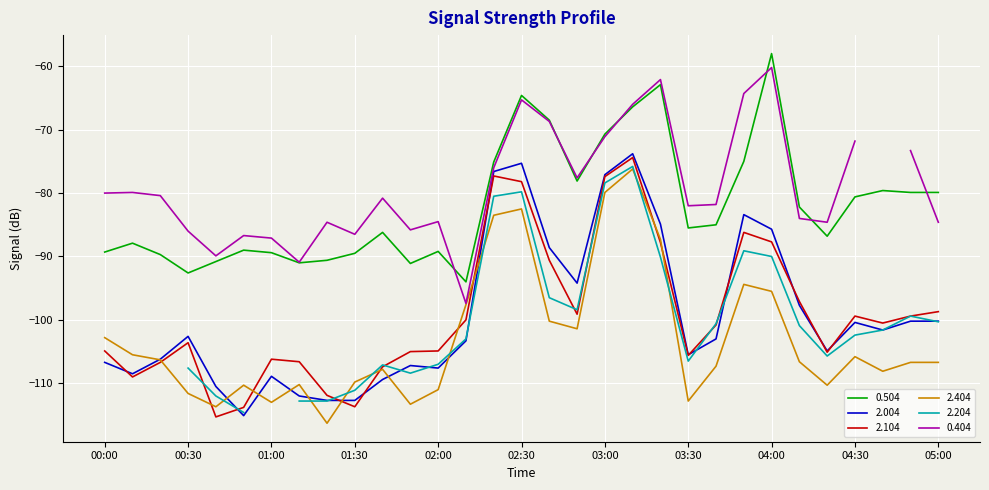

What is the sum of the 2.004 values at 02:50 and 01:20?

-206.9